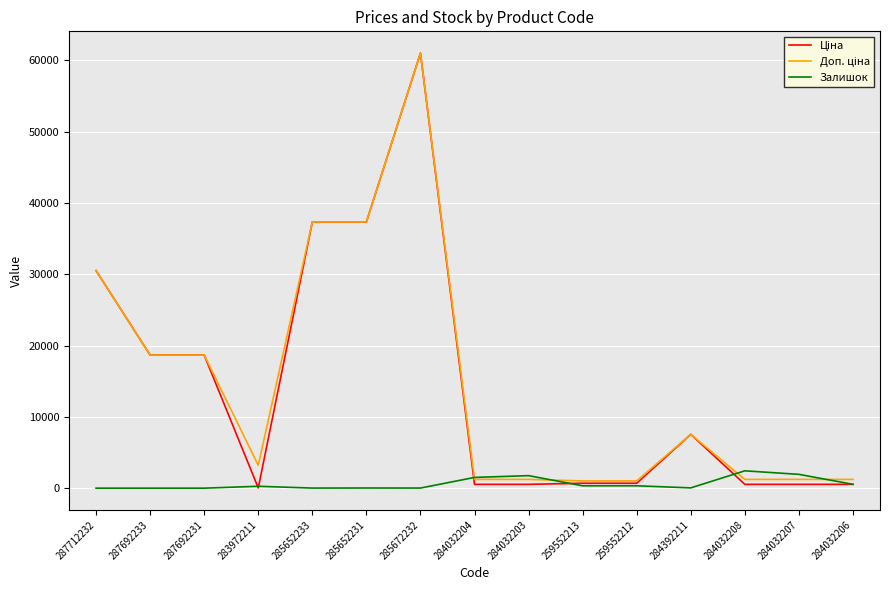

What is the difference between the highest and lowest values at 259552213?

687.8